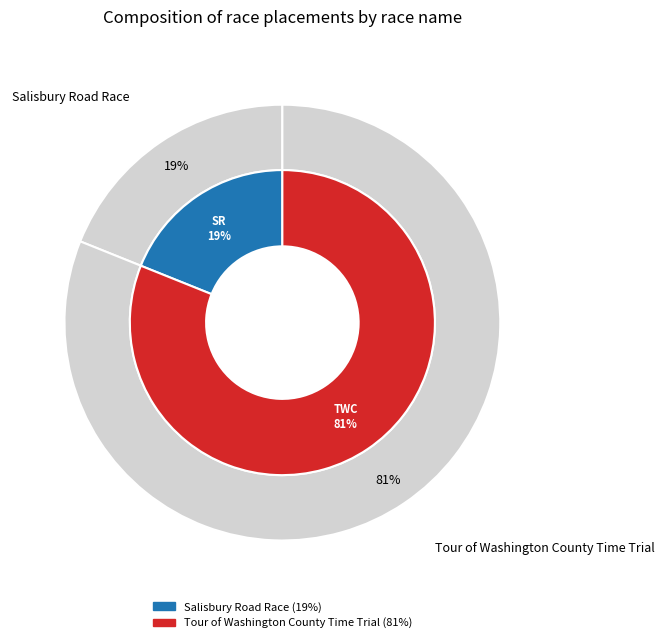

Combined, do Tour of Washington County Time Trial and Salisbury Road Race account for over 50%?

Yes